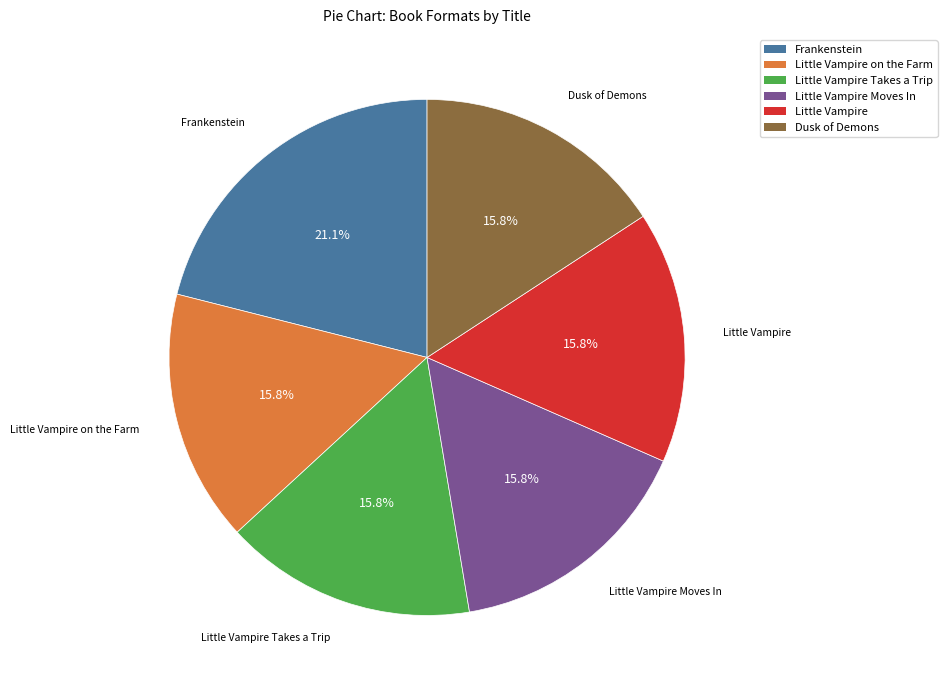

Is there any slice that represents more than half of the pie?

No